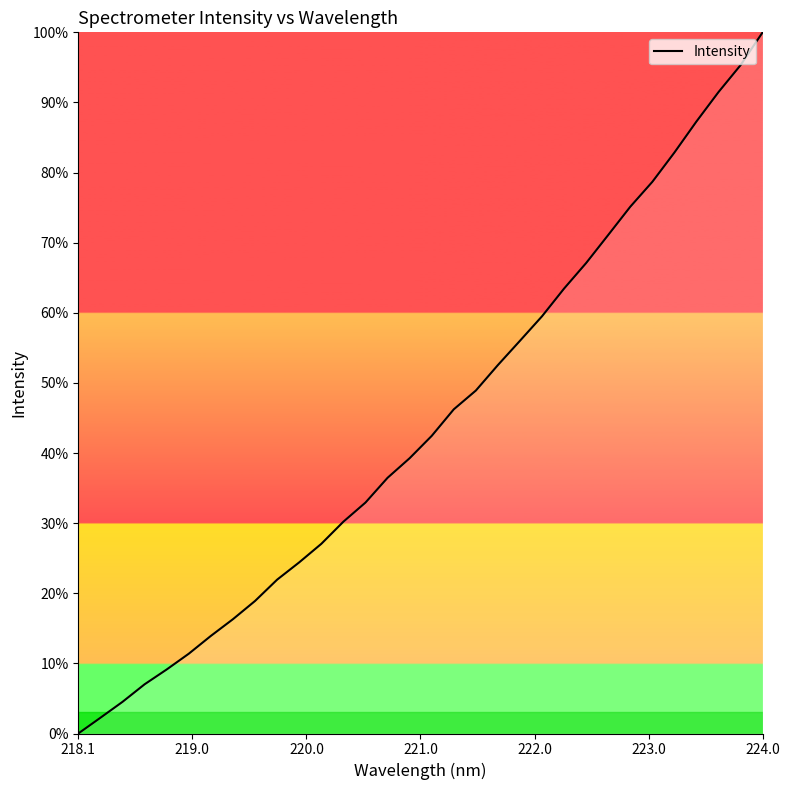

What is the greatest value displayed?

100.0